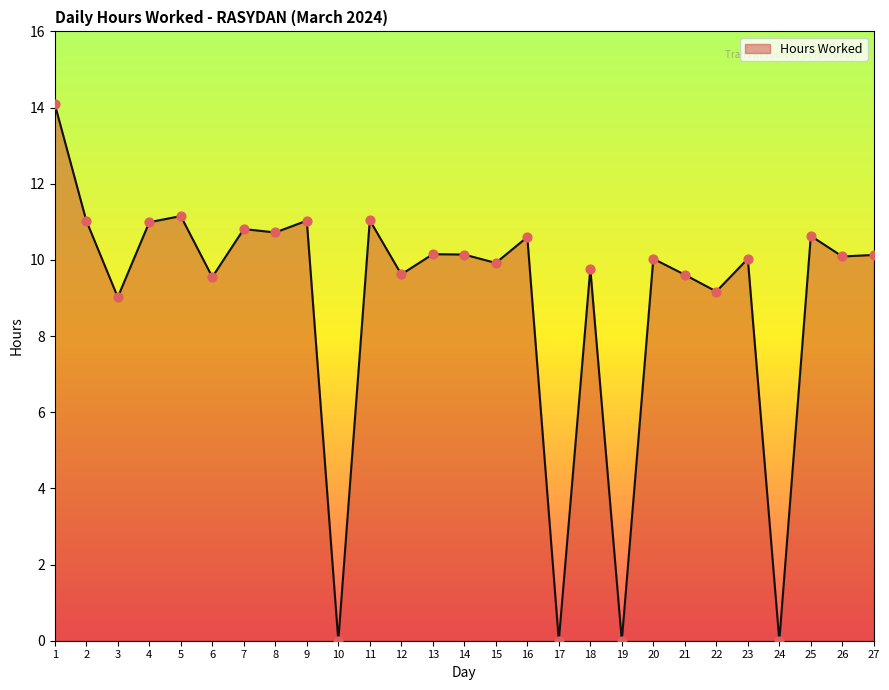

Between 17 and 22, which is larger?

22